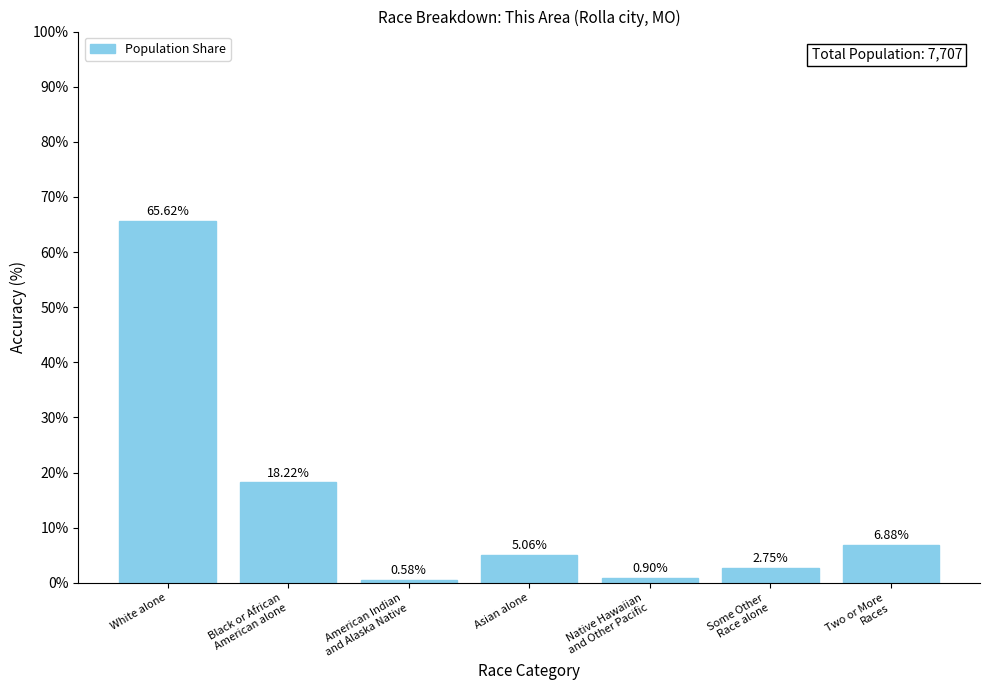

Read the value at White alone.

65.6